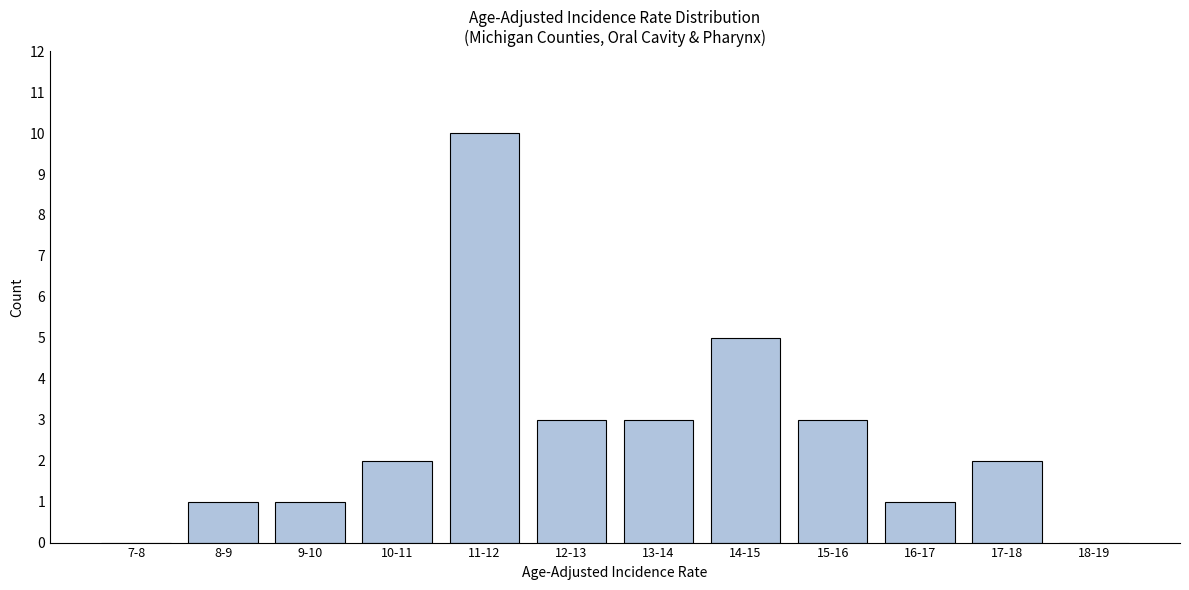

Reading left to right, transcribe all the data shown in this chart.

7-8=0	8-9=1	9-10=1	10-11=2	11-12=10	12-13=3	13-14=3	14-15=5	15-16=3	16-17=1	17-18=2	18-19=0